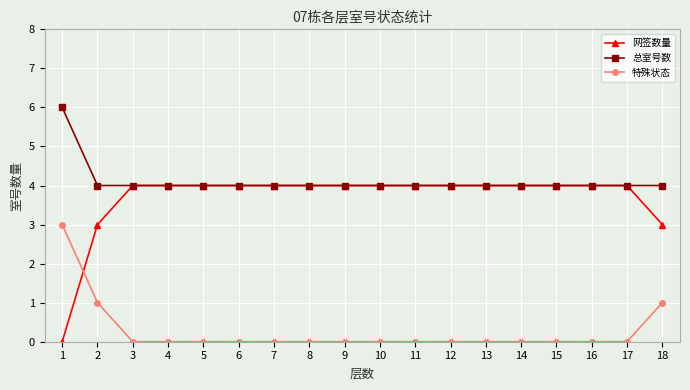

What is the greatest value displayed?

6